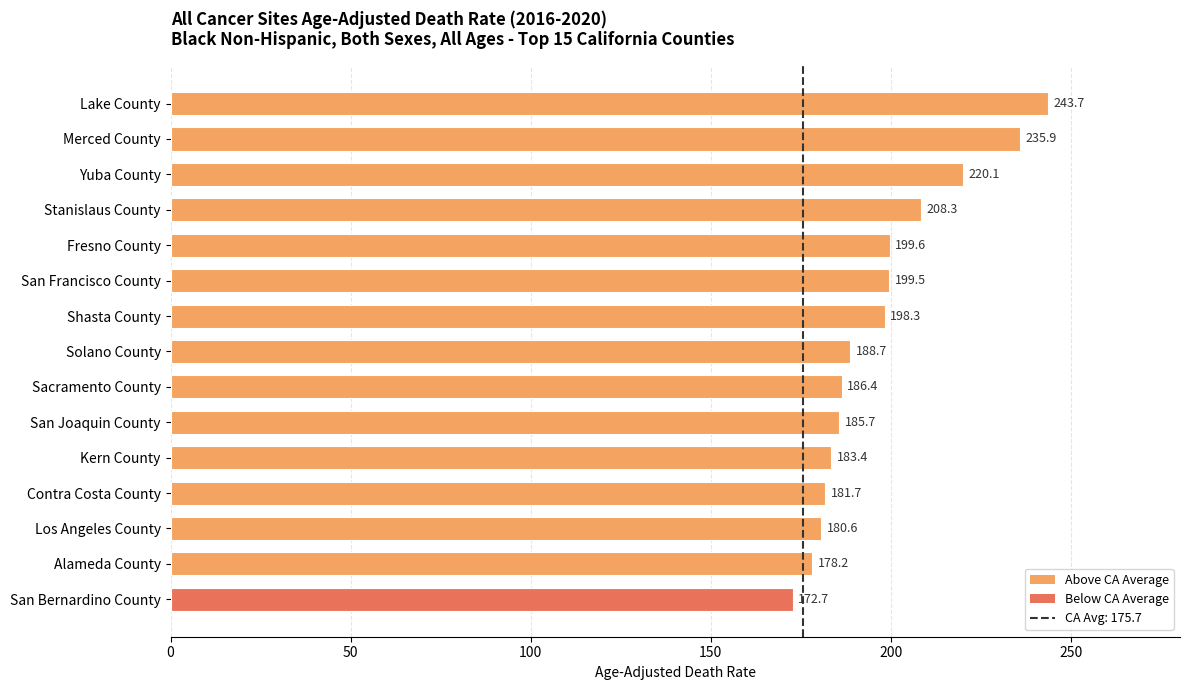

What is the greatest value displayed?

243.7